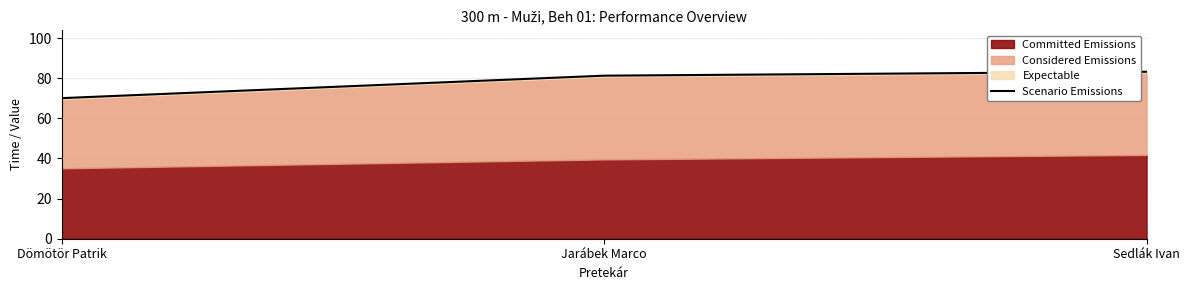

List the labels in order of value, smallest first.

Dömötör Patrik, Jarábek Marco, Sedlák Ivan